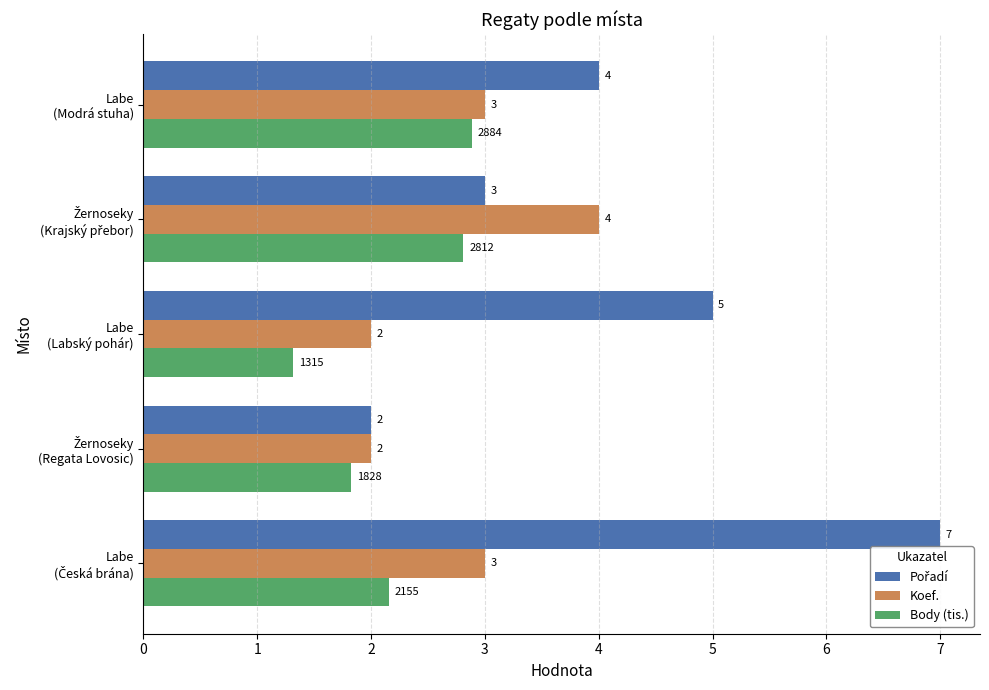

How many Koef. values are between 2 and 3?

4